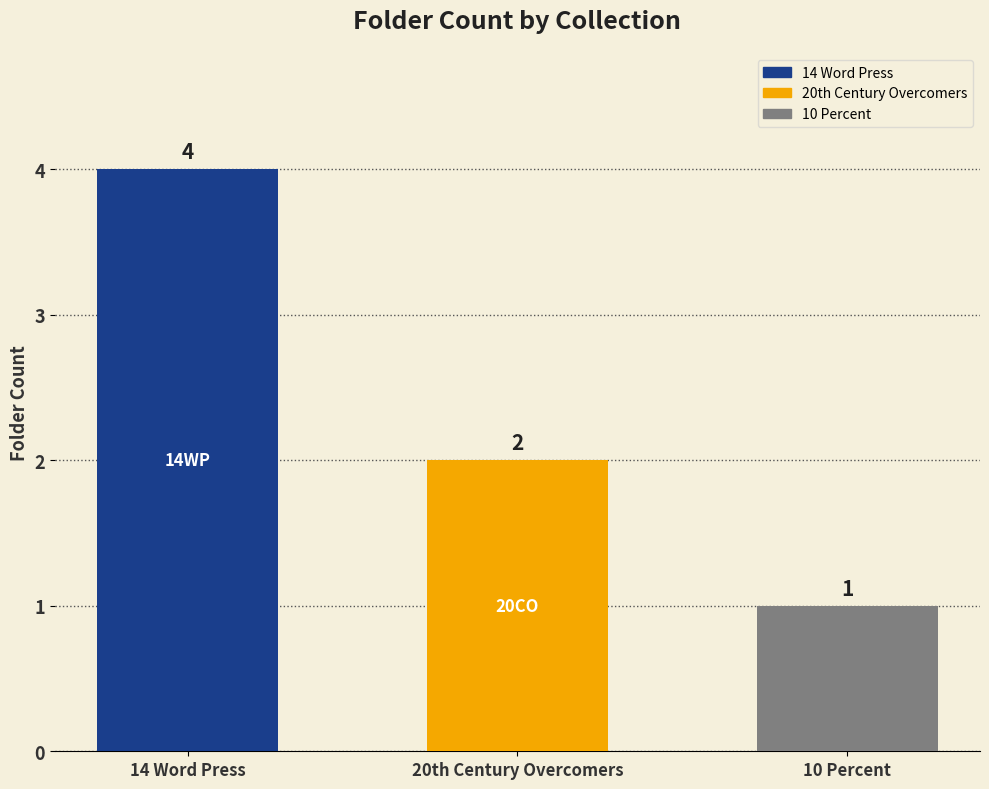

At which category does the chart reach its minimum across all series?

10 Percent